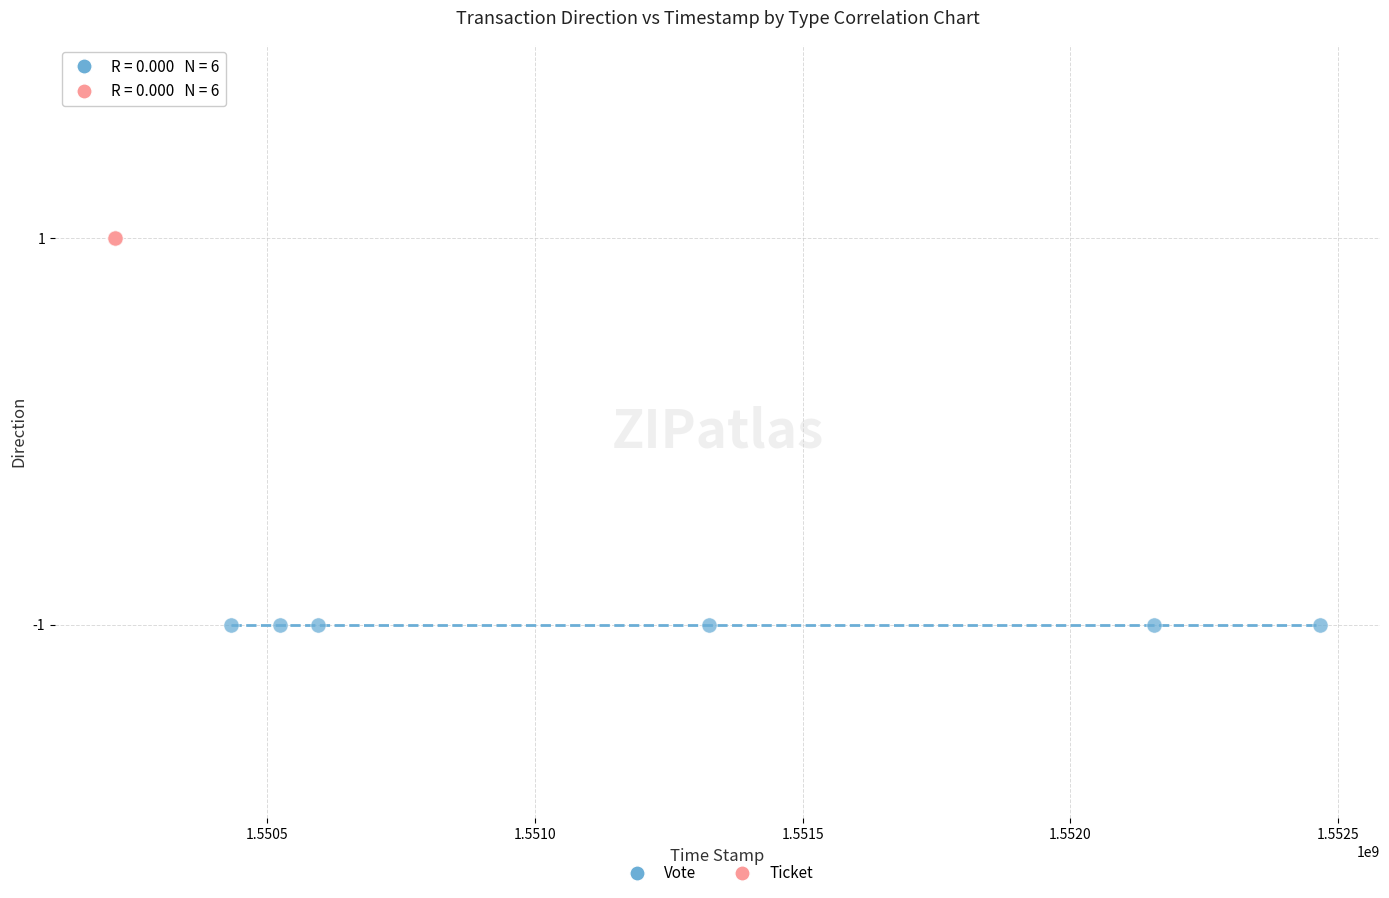

Which series reaches the maximum Y coordinate?

Ticket